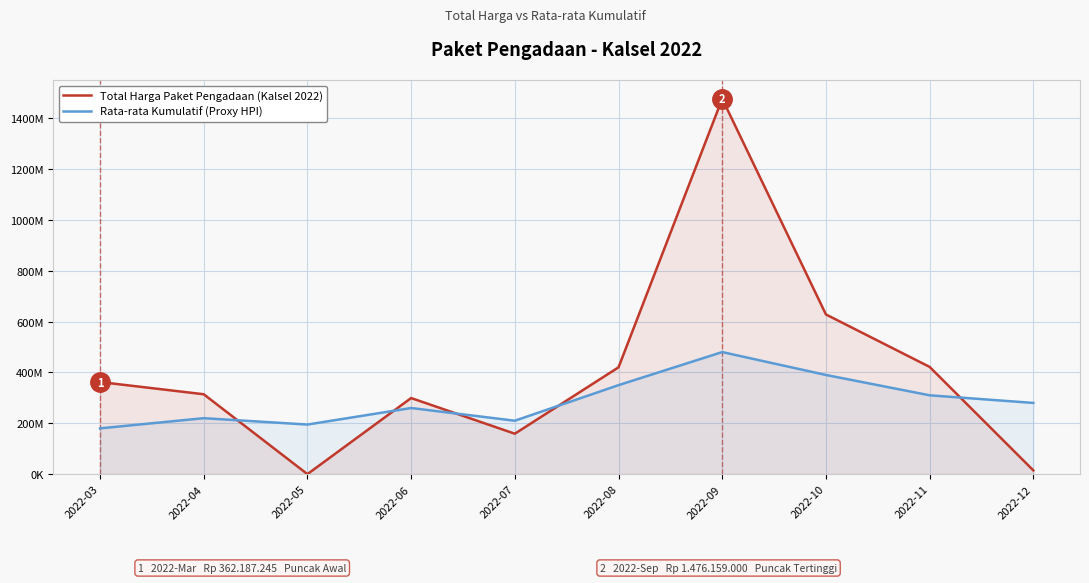

List the series in order of their overall mean, lowest first.

Rata-rata Kumulatif (Proxy HPI), Total Harga Paket Pengadaan (Kalsel 2022)